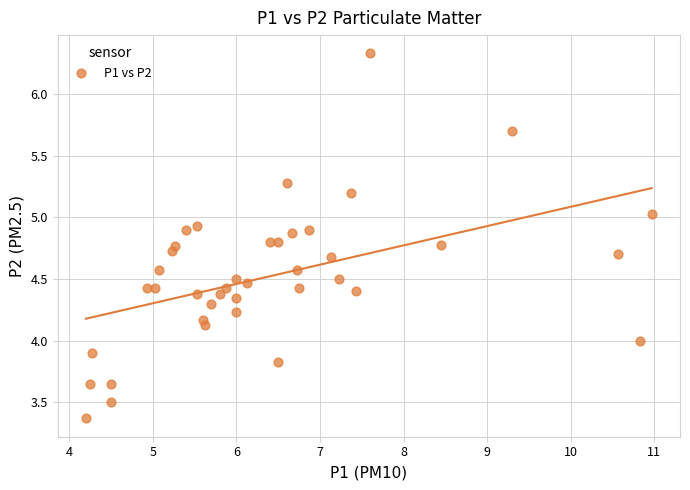

What is the range of Y values (max minus min)?

3.0